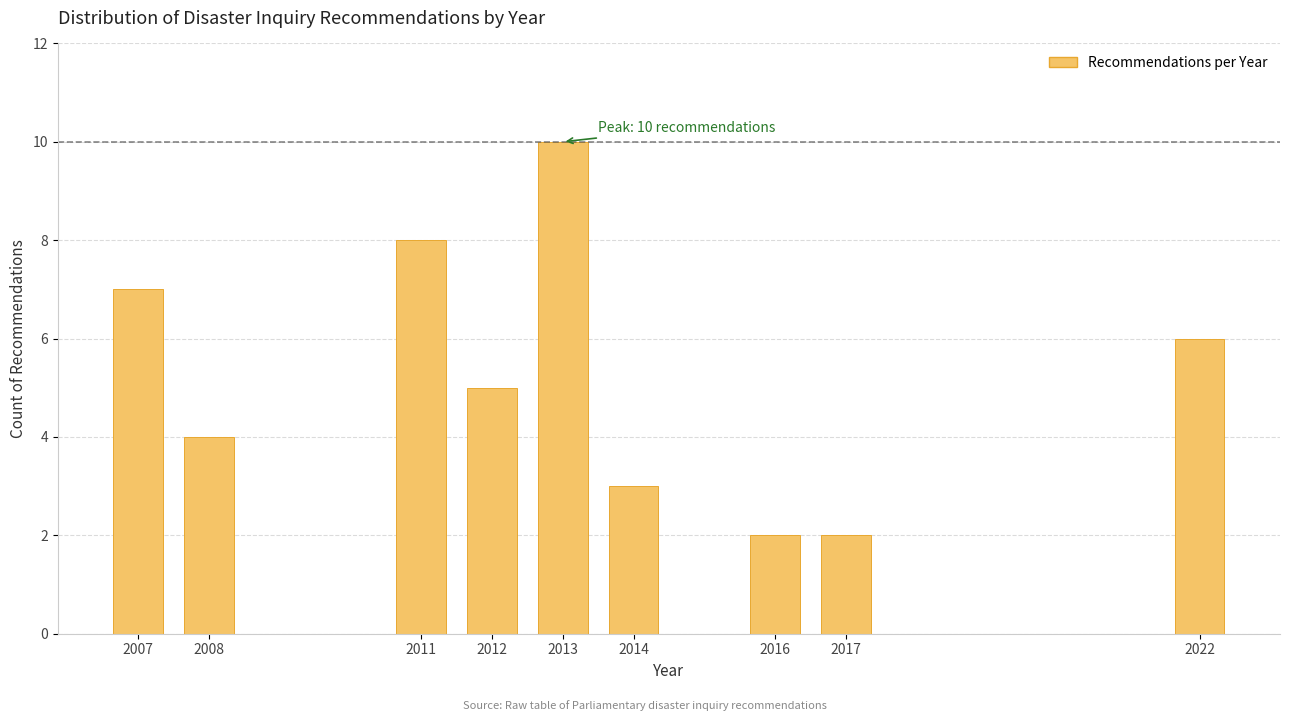

Reading right to left, extract all data points from this chart.

2022=6	2017=2	2016=2	2014=3	2013=10	2012=5	2011=8	2008=4	2007=7